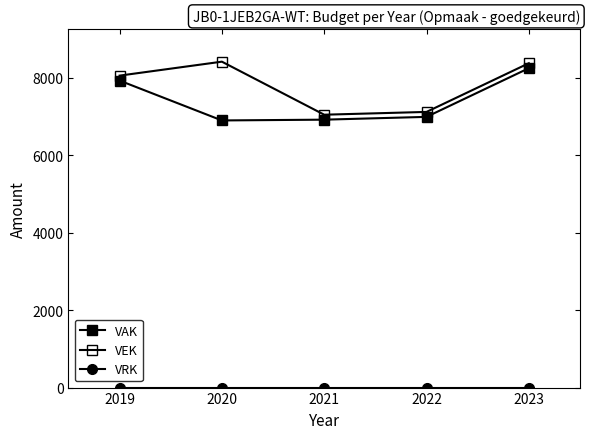

Which category has the lowest value in the VEK series?

2021